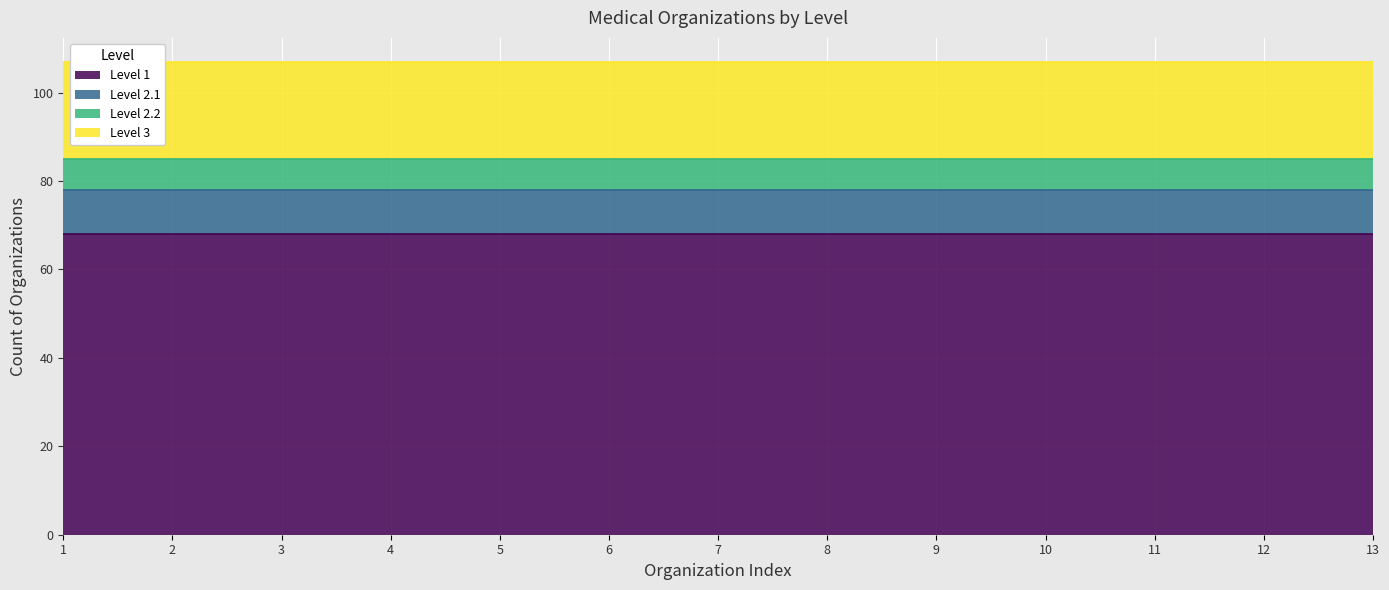

True or false: Level 1 and Level 3 intersect in this chart.

False